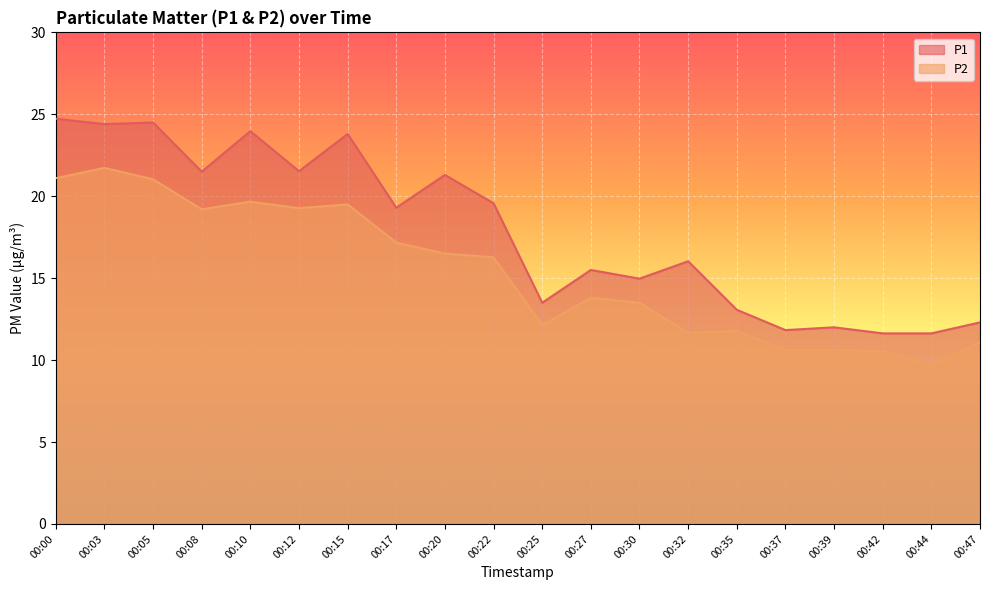

True or false: P2 has more than 1 points higher than both neighbors.

True